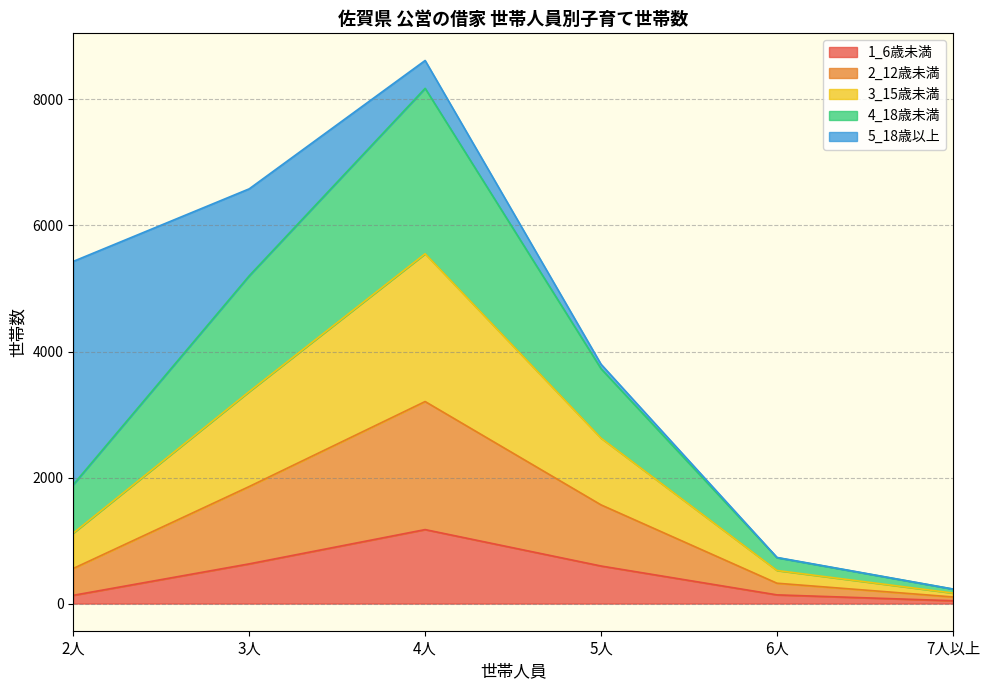

At which category is the sum across all series the highest?

4人